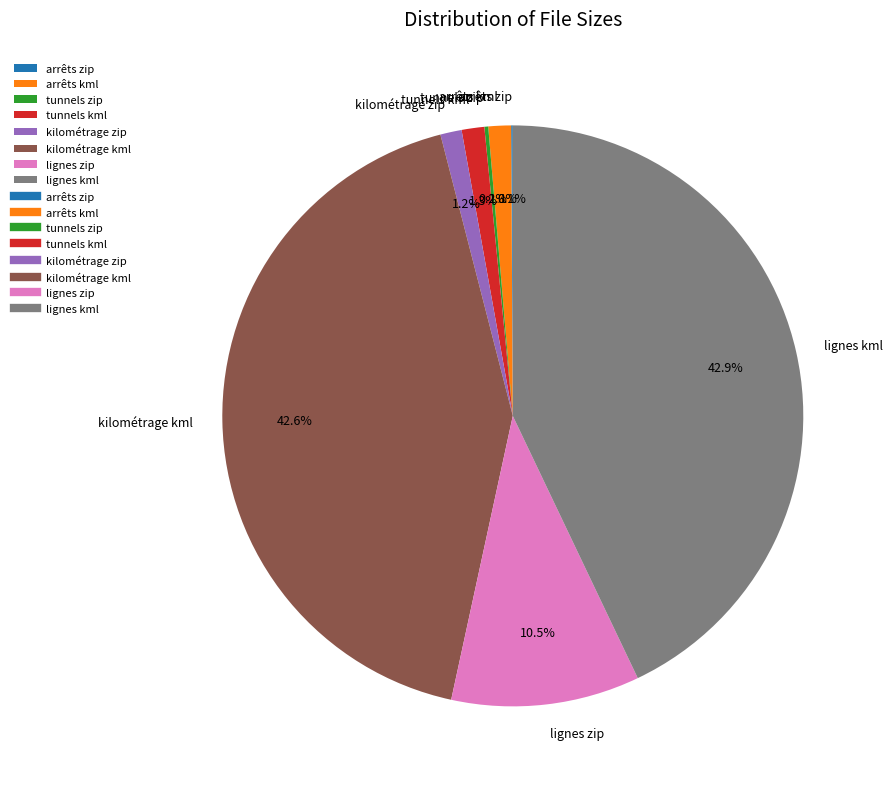

True or false: kilométrage zip accounts for 13% of the total.

False